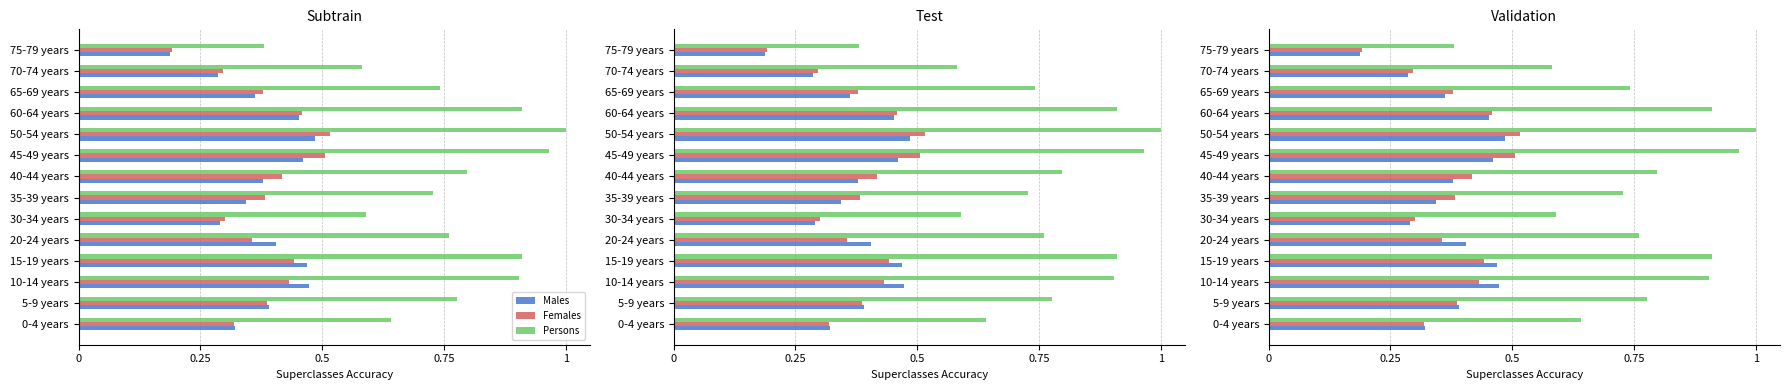

Is it true that Females equals 0.4 at 10-14 years?

True